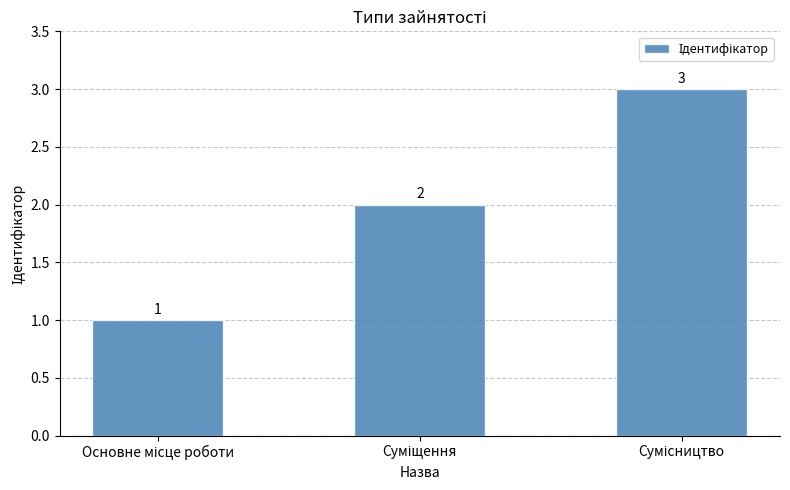

What is the value of the 3rd bar from the left?

3